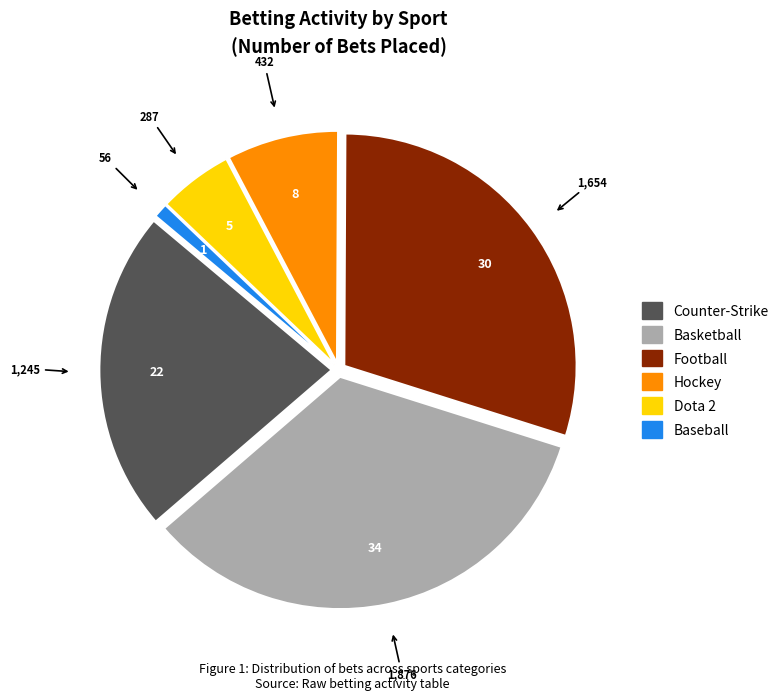

How many segments does this pie chart have?

6